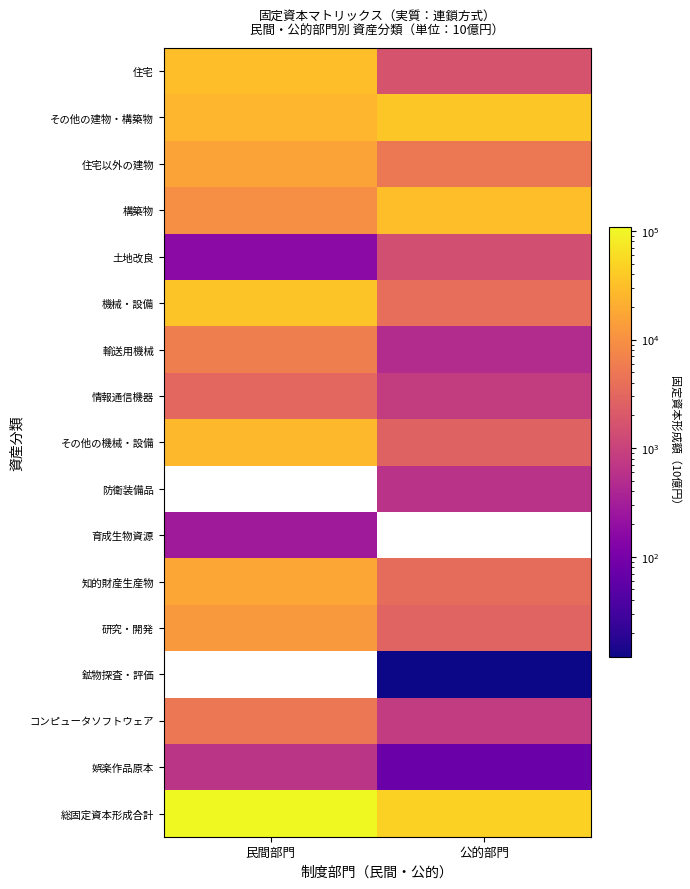

Is the value of 研究・開発 at 公的部門 greater than the value of その他の建物・構築物 at 民間部門?

No